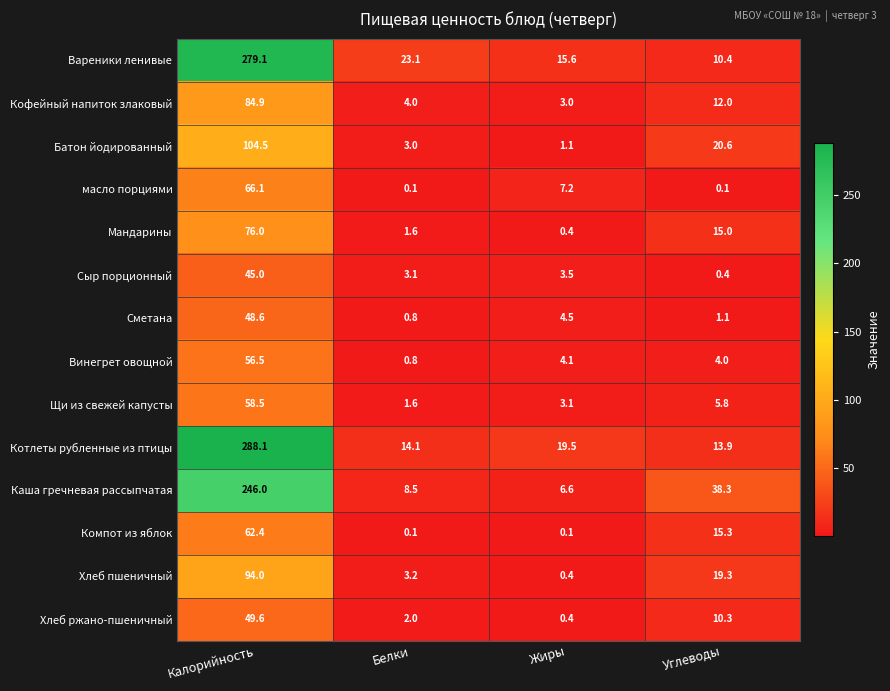

At which label is Кофейный напиток злаковый closest to 43?

Углеводы